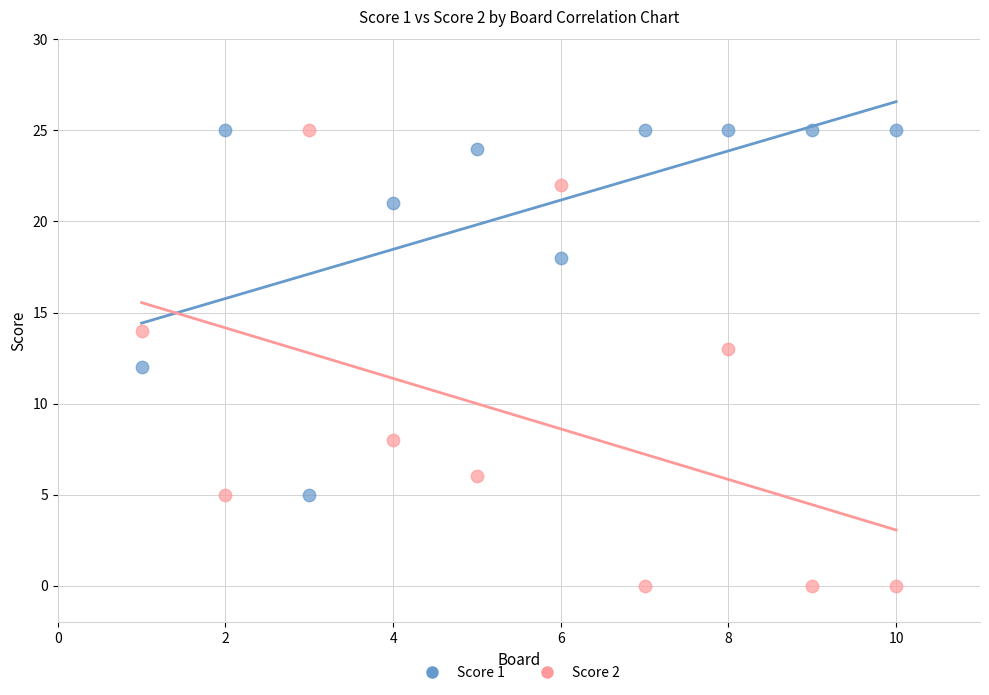

Across all data points, what is the range of Y values (max minus min)?

25